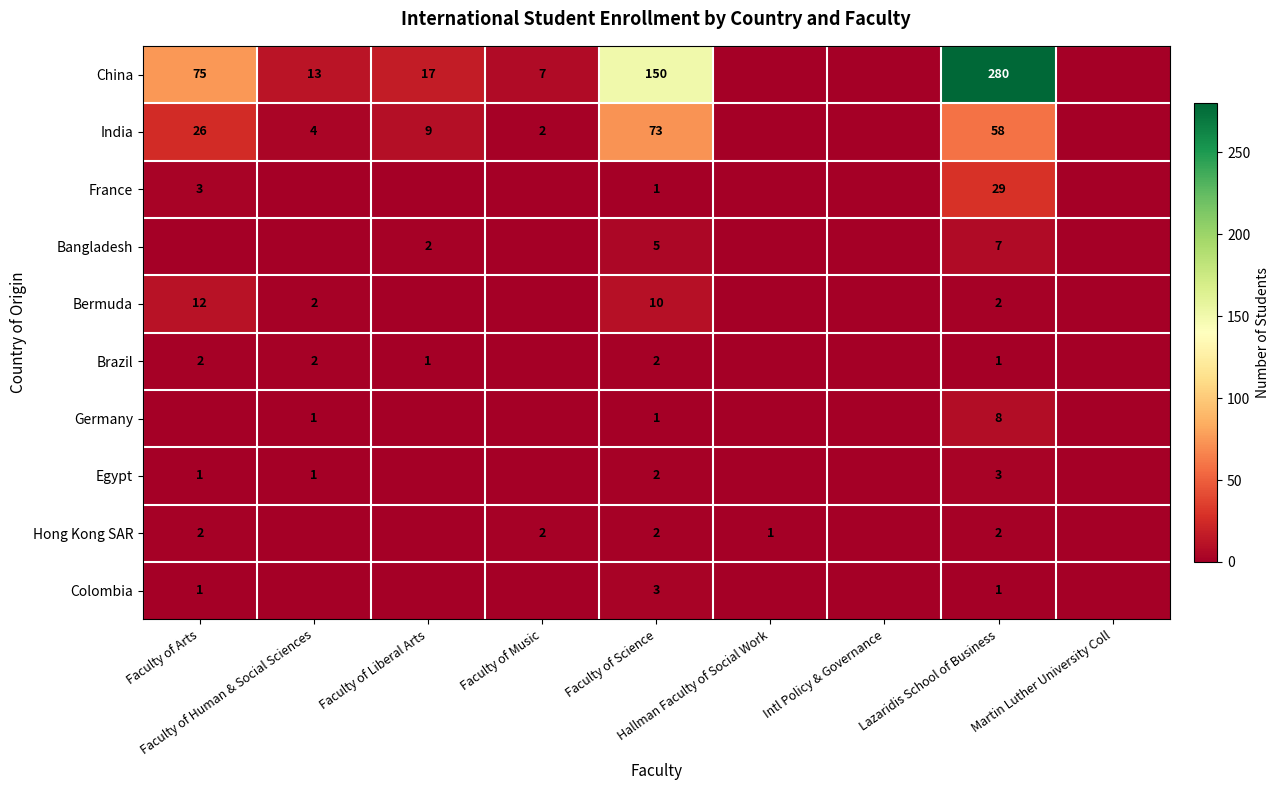

Which category has the highest value across all series?

Lazaridis School of Business